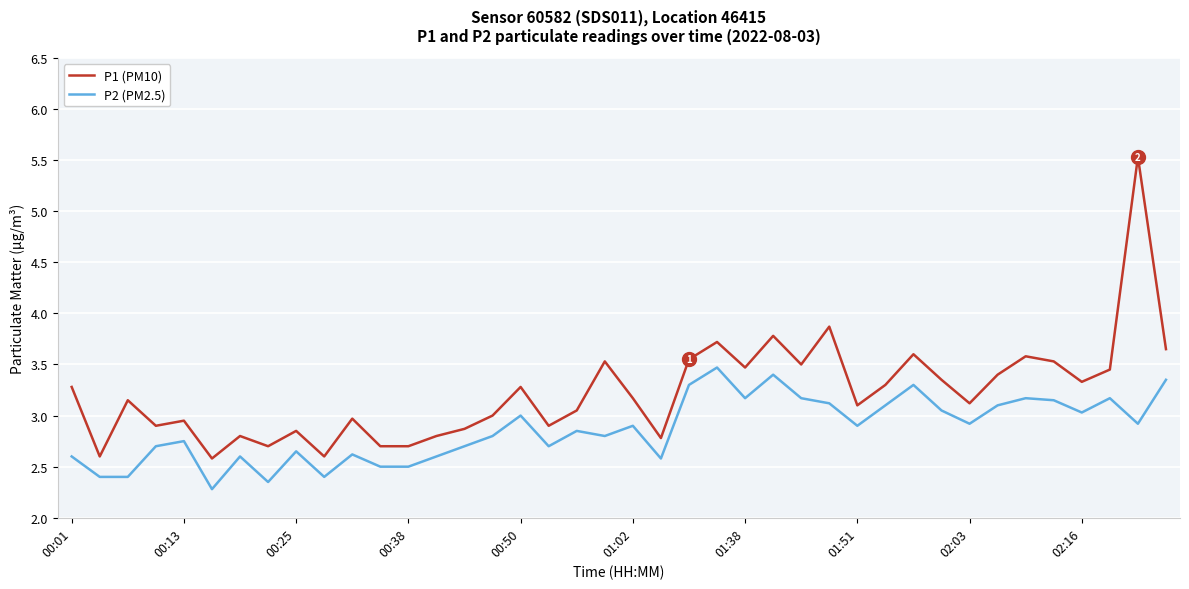

What is the average value of the P1 (PM10) series?

3.2